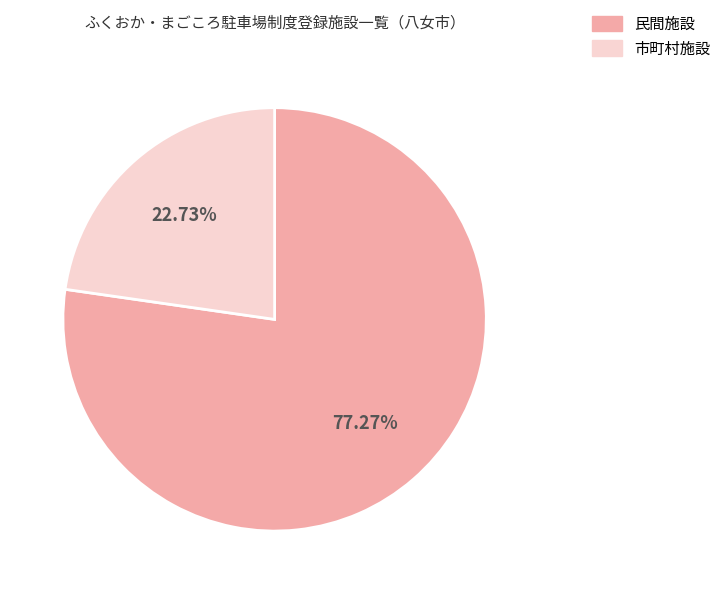

What is the largest slice in the pie chart?

民間施設